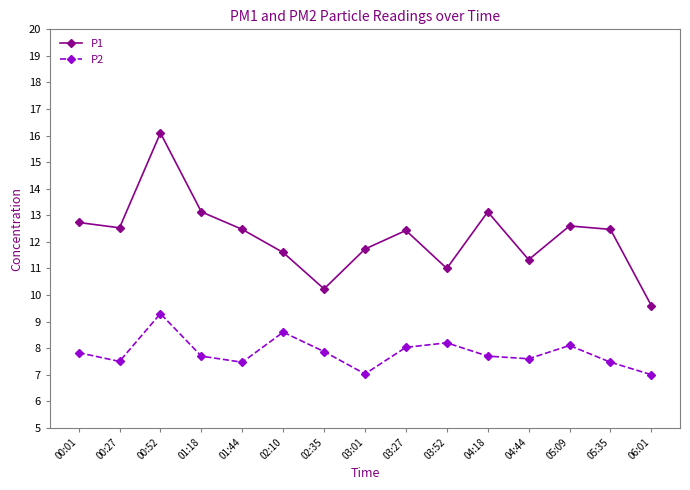

How many values in the P1 series exceed 12?

9